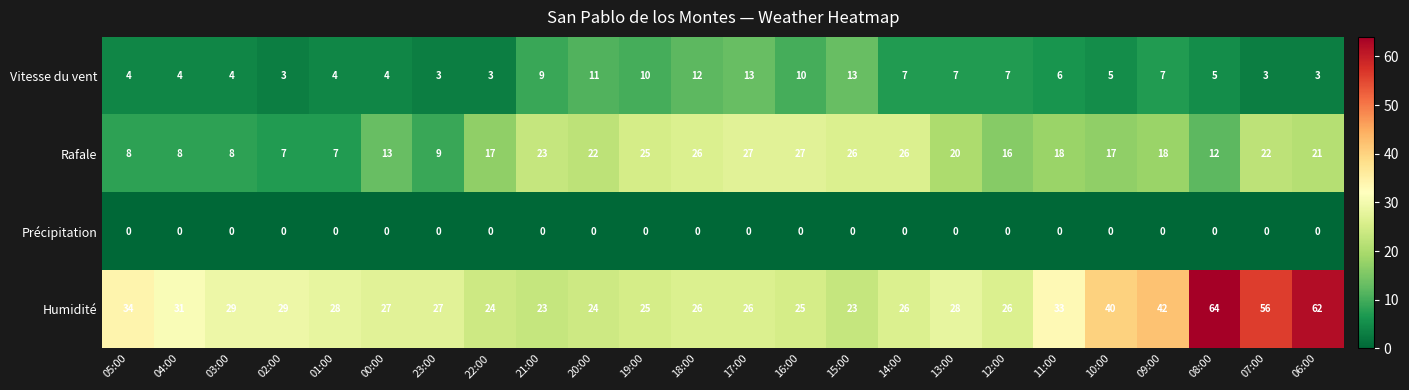

True or false: Rafale has a value of 4 at 01:00.

False